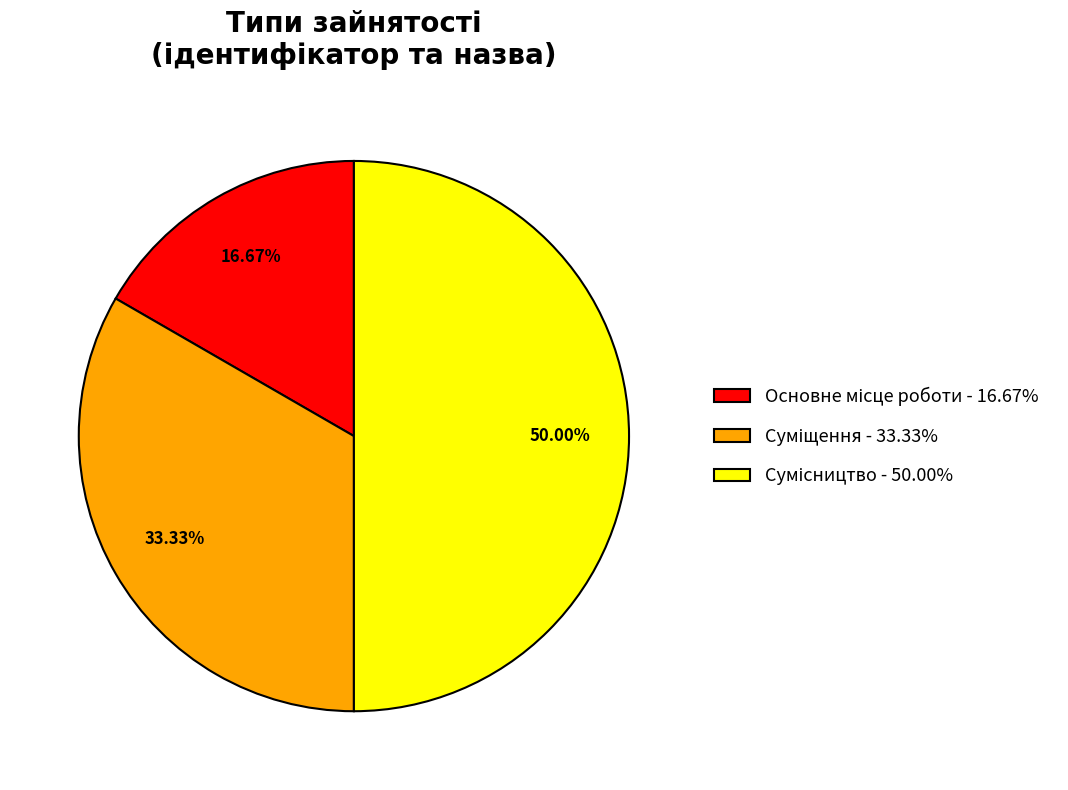

Is it true that Суміщення is 47% of the pie?

False